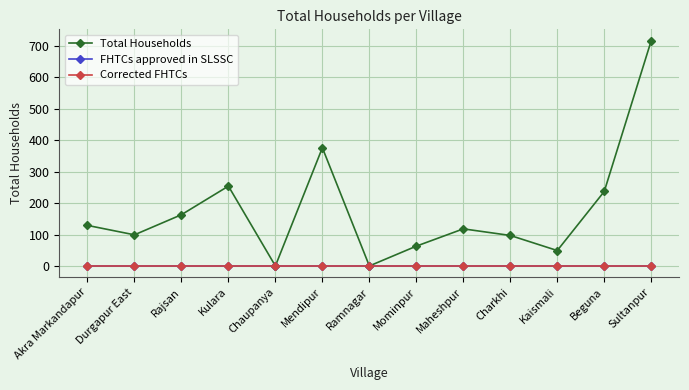

What position from the right is Beguna?

2